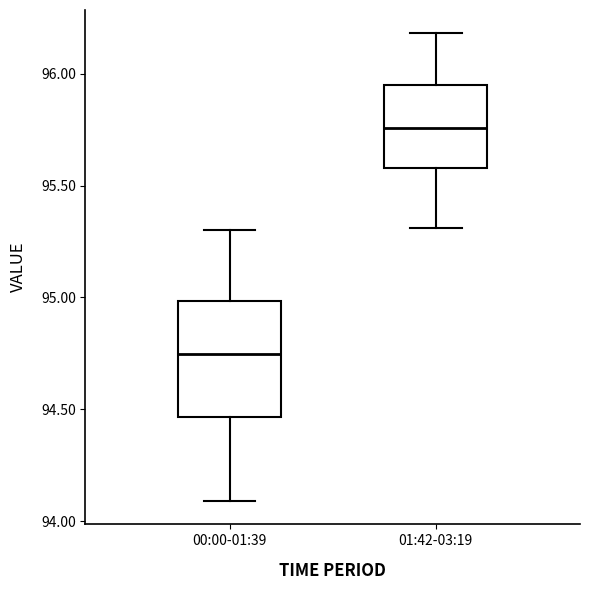

Reading left to right, read every box against the y-axis: the position of its median line, the range the box covers, and the ends of its whiskers. The values are not printed on the chart, so give them approximately, as read against the axis.

00:00-01:39: median 94.75, box 94.45 to 95.00, whiskers 94.10 to 95.30
01:42-03:19: median 95.75, box 95.60 to 95.95, whiskers 95.30 to 96.20